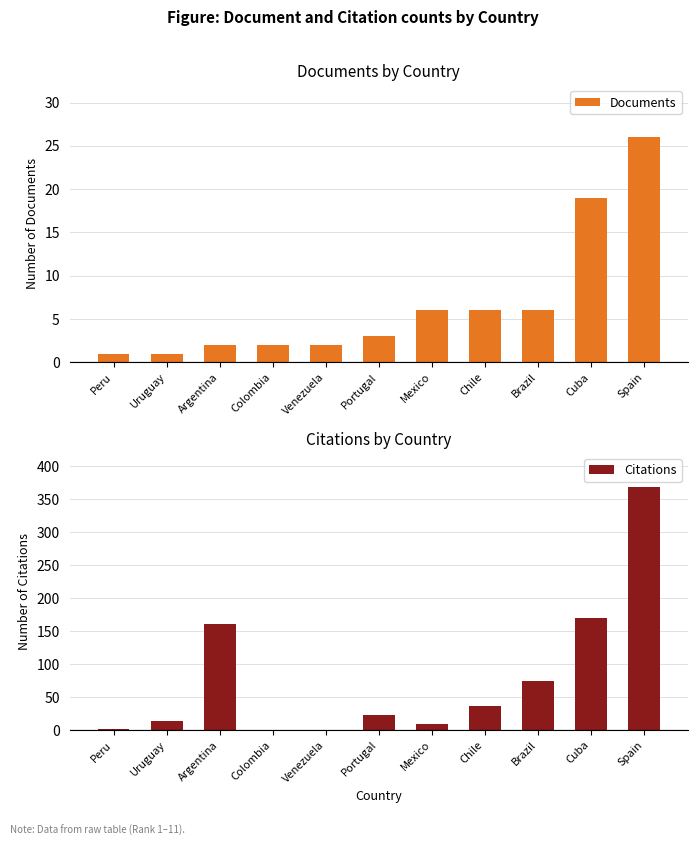

Between Portugal and Argentina, which is larger?

Portugal